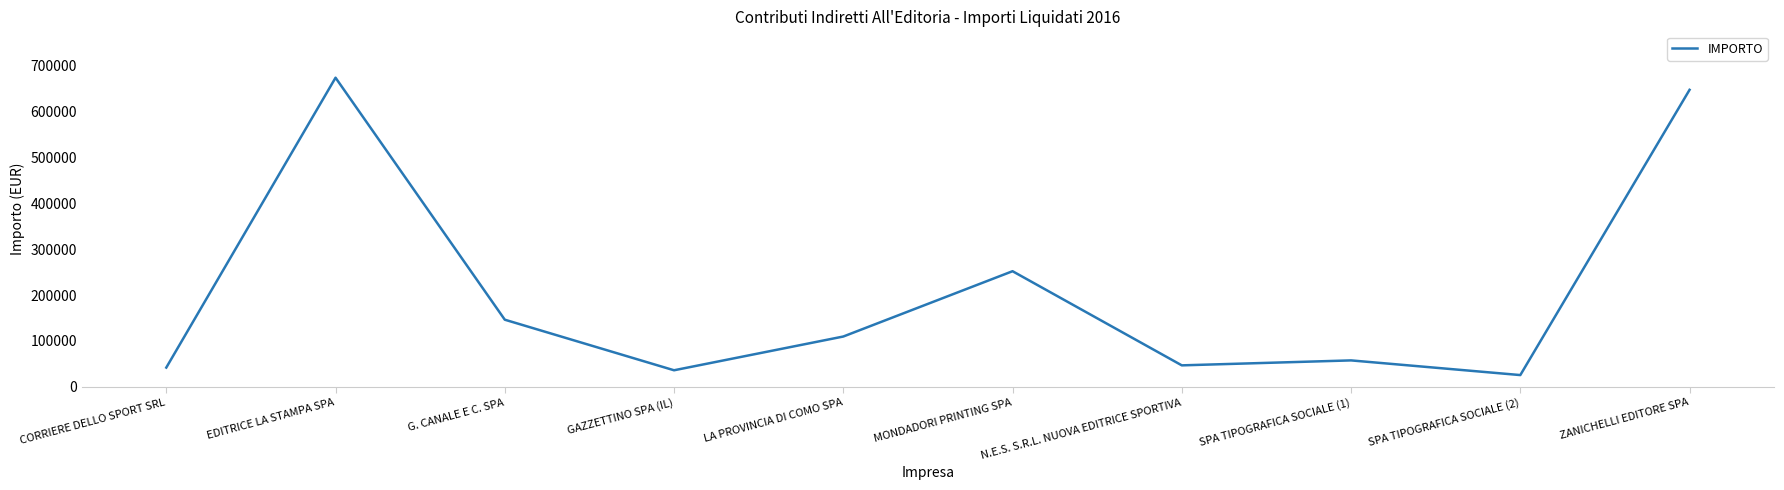

The value at G. CANALE E C. SPA is 98663.5. True or false?

False